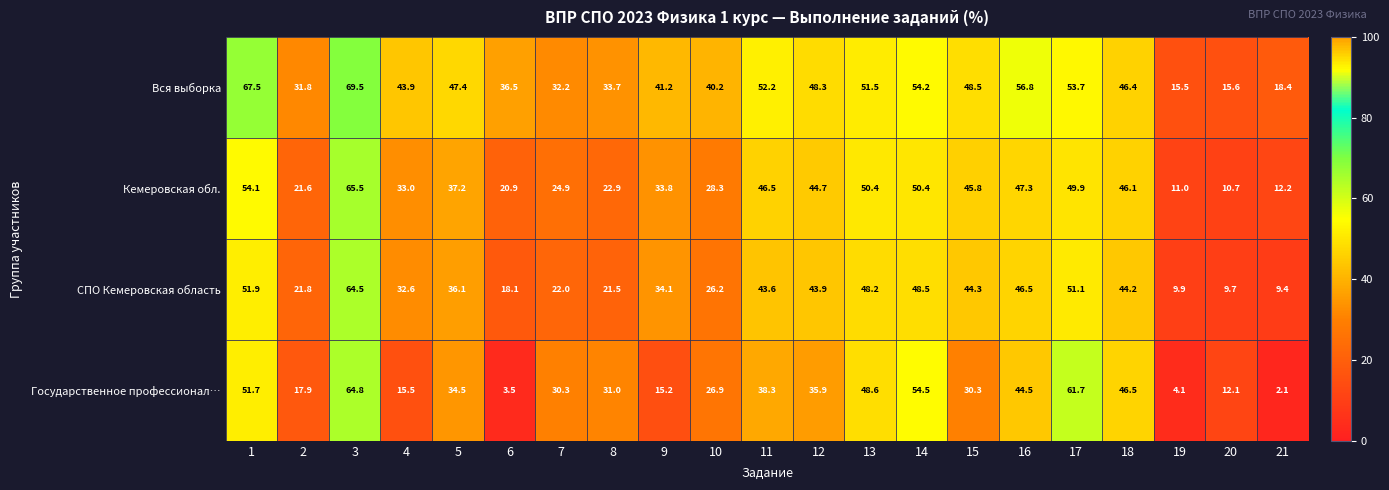

Which series changed the most between 6 and 7?

Государственное профессионал…